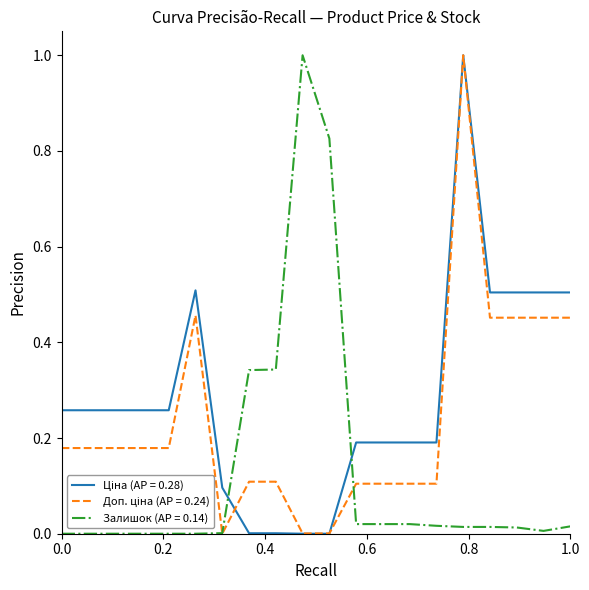

Does the chart display data point markers on the line(s)?

No